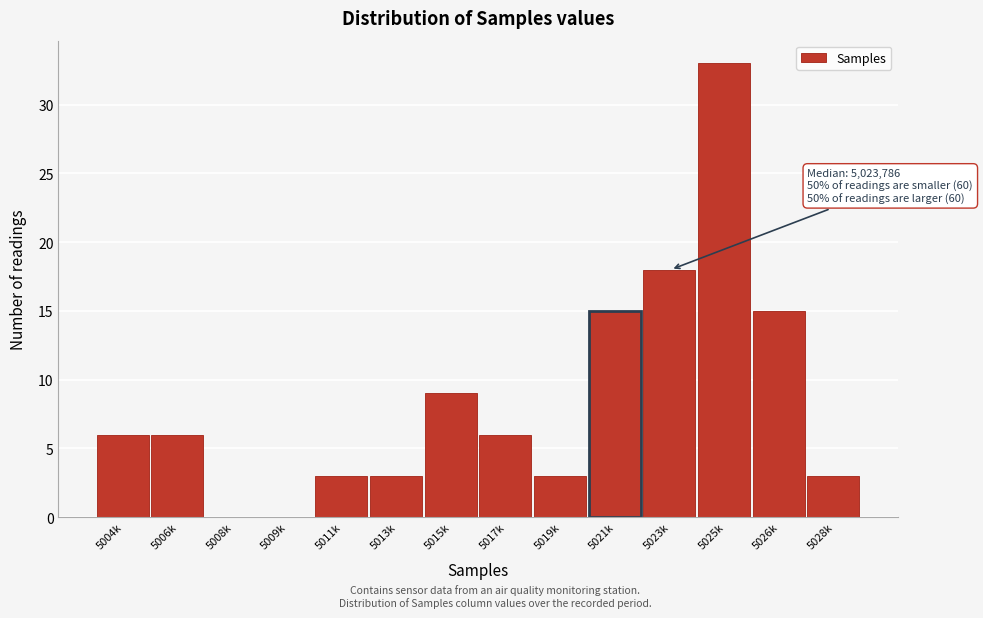

Reading left to right, transcribe all the data shown in this chart.

5004k=6	5006k=6	5008k=0	5009k=0	5011k=3	5013k=3	5015k=9	5017k=6	5019k=3	5021k=15	5023k=18	5025k=33	5026k=15	5028k=3